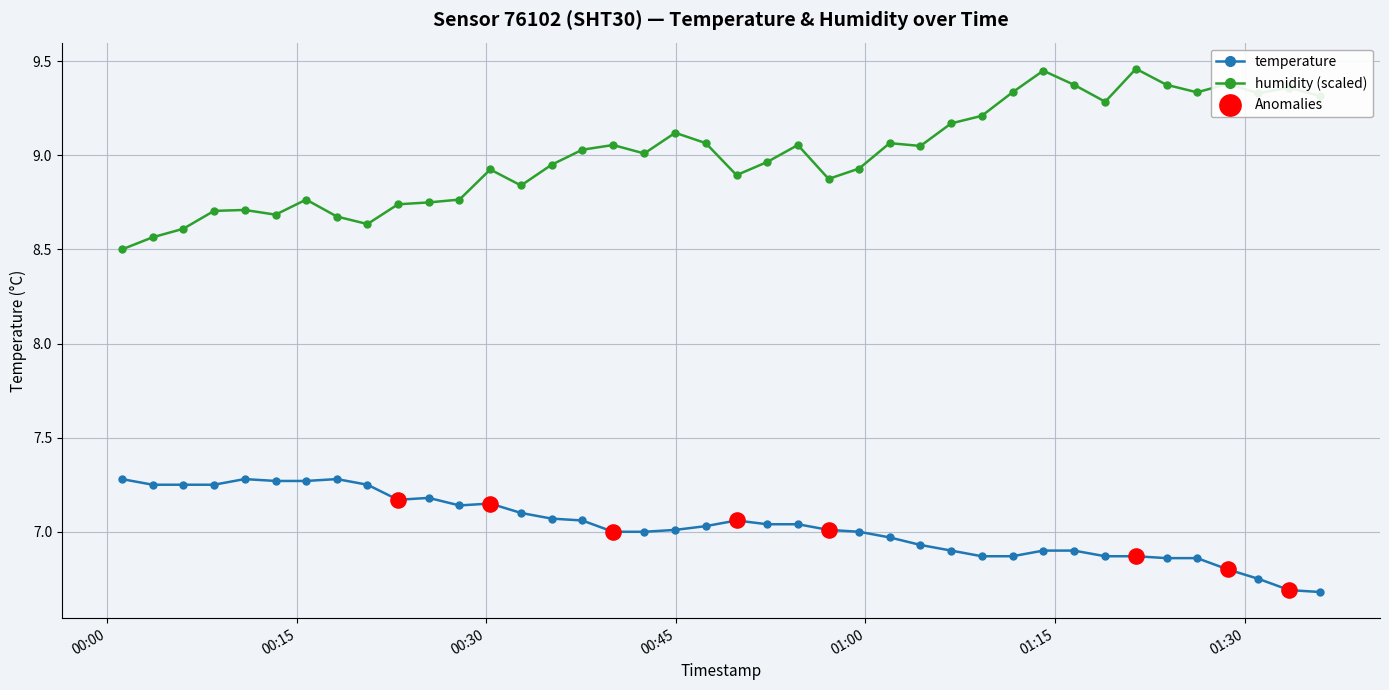

Which series has the largest total across all categories?

humidity (scaled)